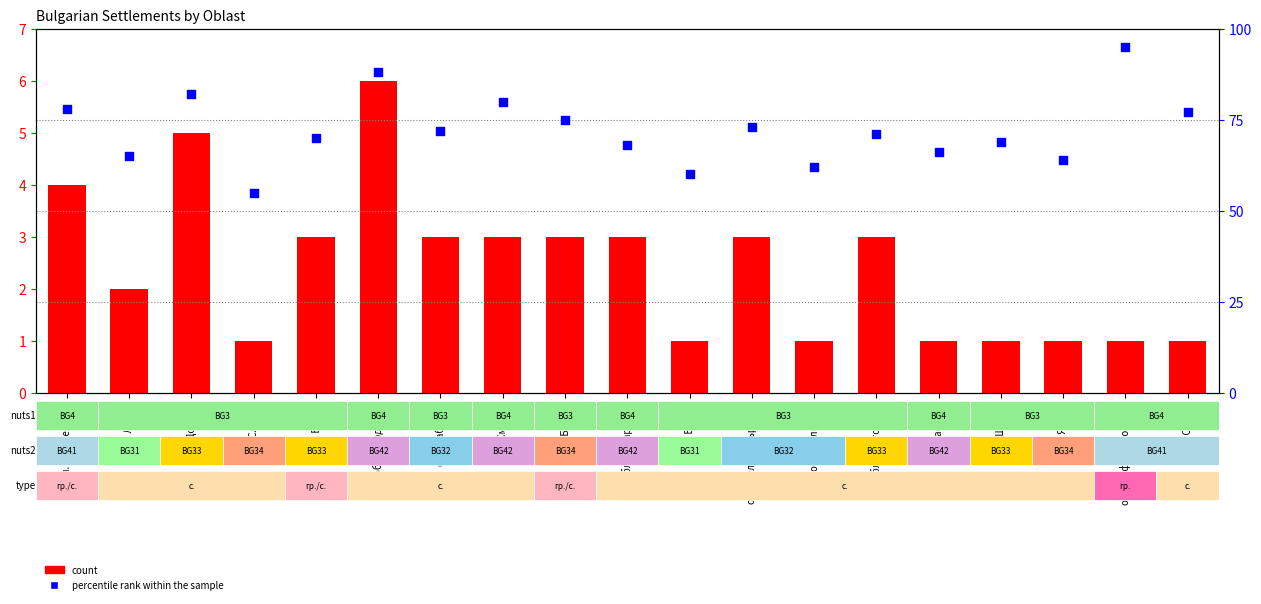

Which series reaches the maximum Y coordinate?

percentile rank within the sample